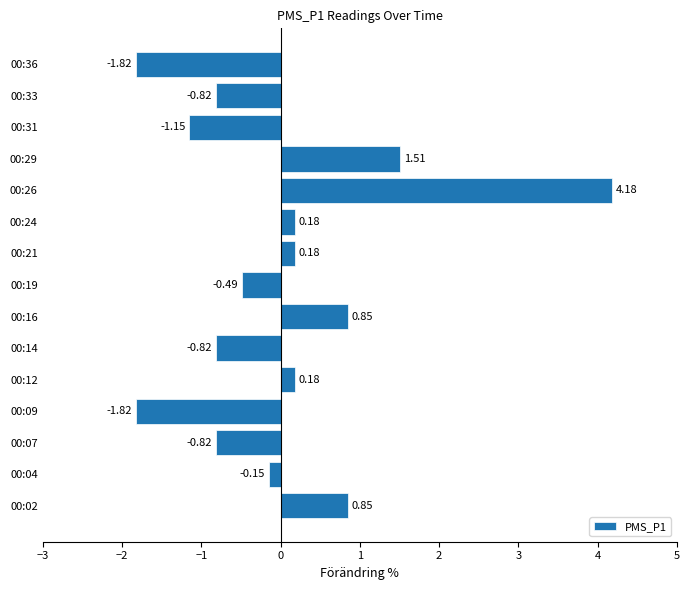

What is the difference between the values at 00:12 and 00:26?

4.0